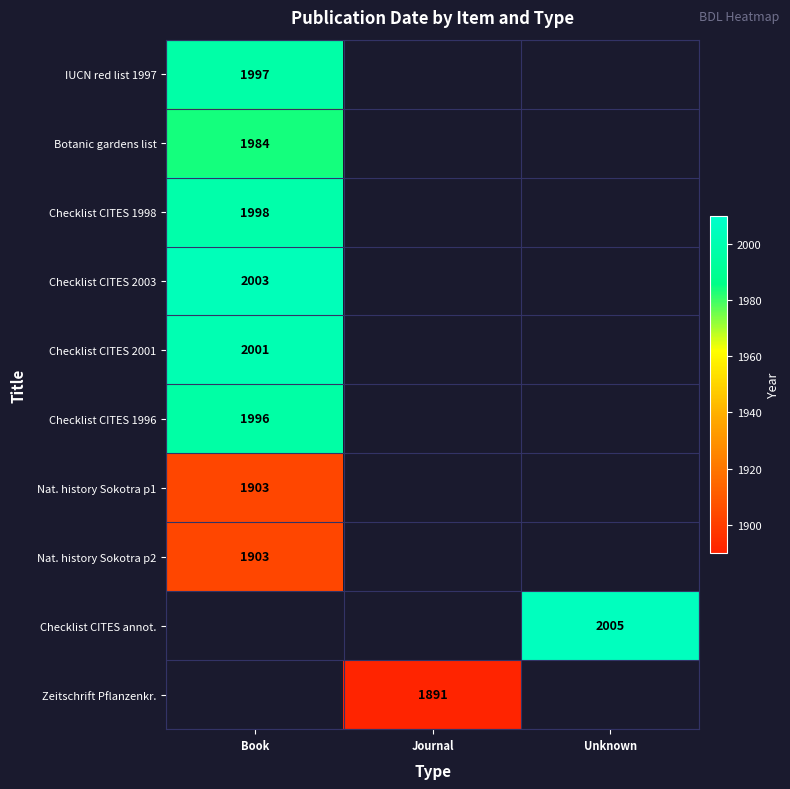

The Checklist CITES 2001 series shows 2001 at Book. True or false?

True